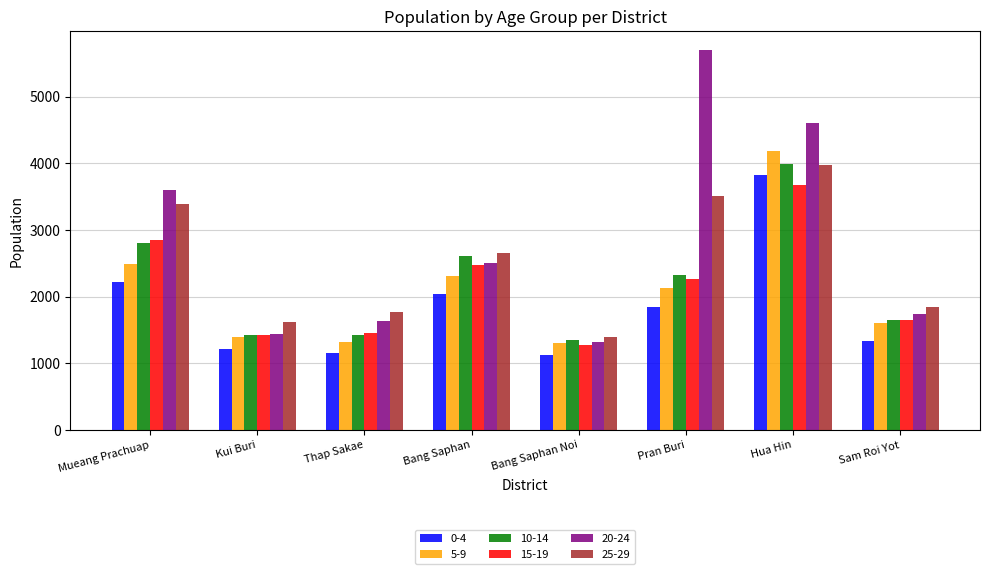

What position from the right is Sam Roi Yot?

1